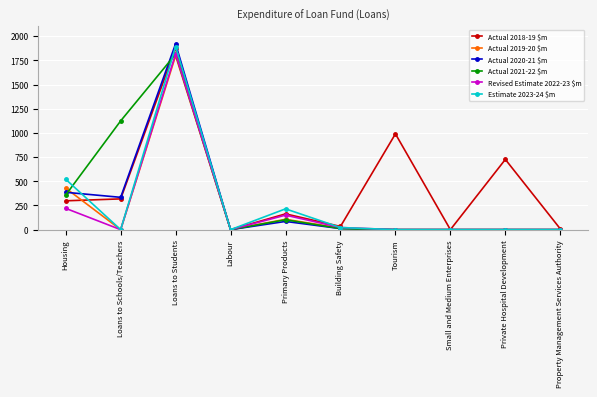

At how many categories does at least one series exceed 1340?

1